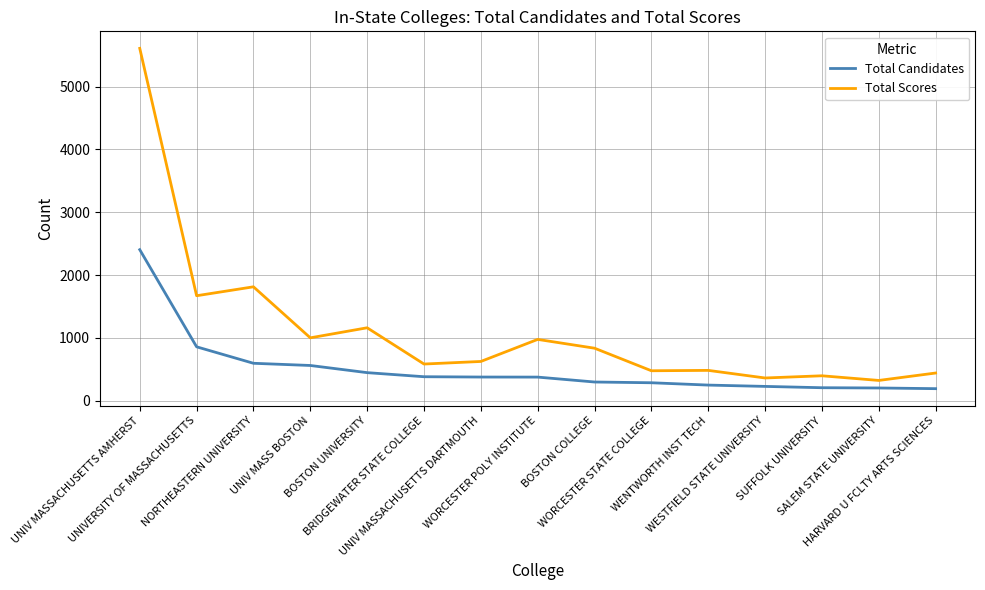

Is the value of Total Candidates at WENTWORTH INST TECH greater than the value of Total Scores at SALEM STATE UNIVERSITY?

No